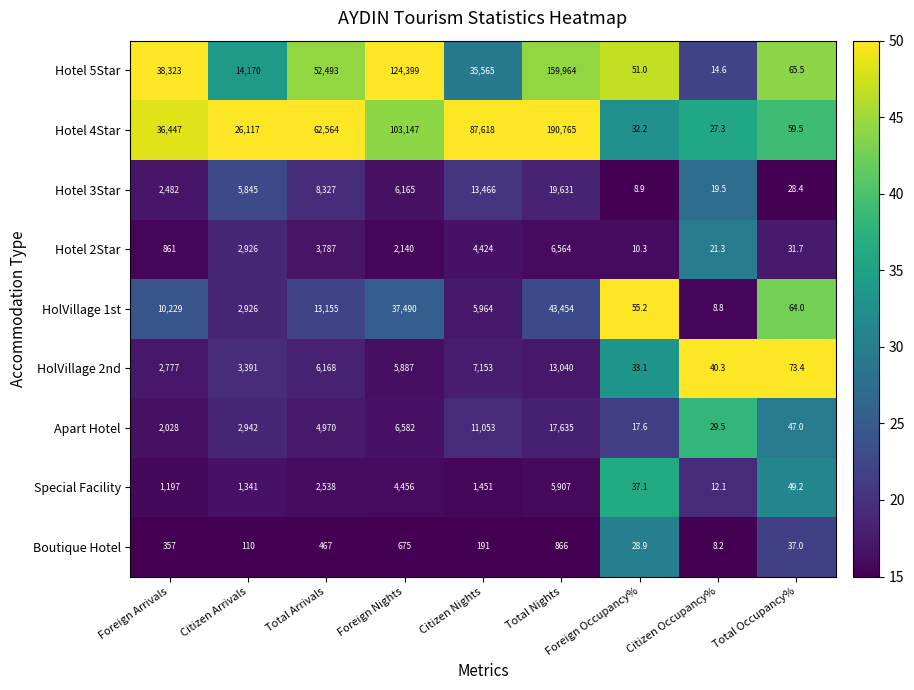

True or false: HolVillage 1st has a value of 5200.6 at Citizen Arrivals.

False